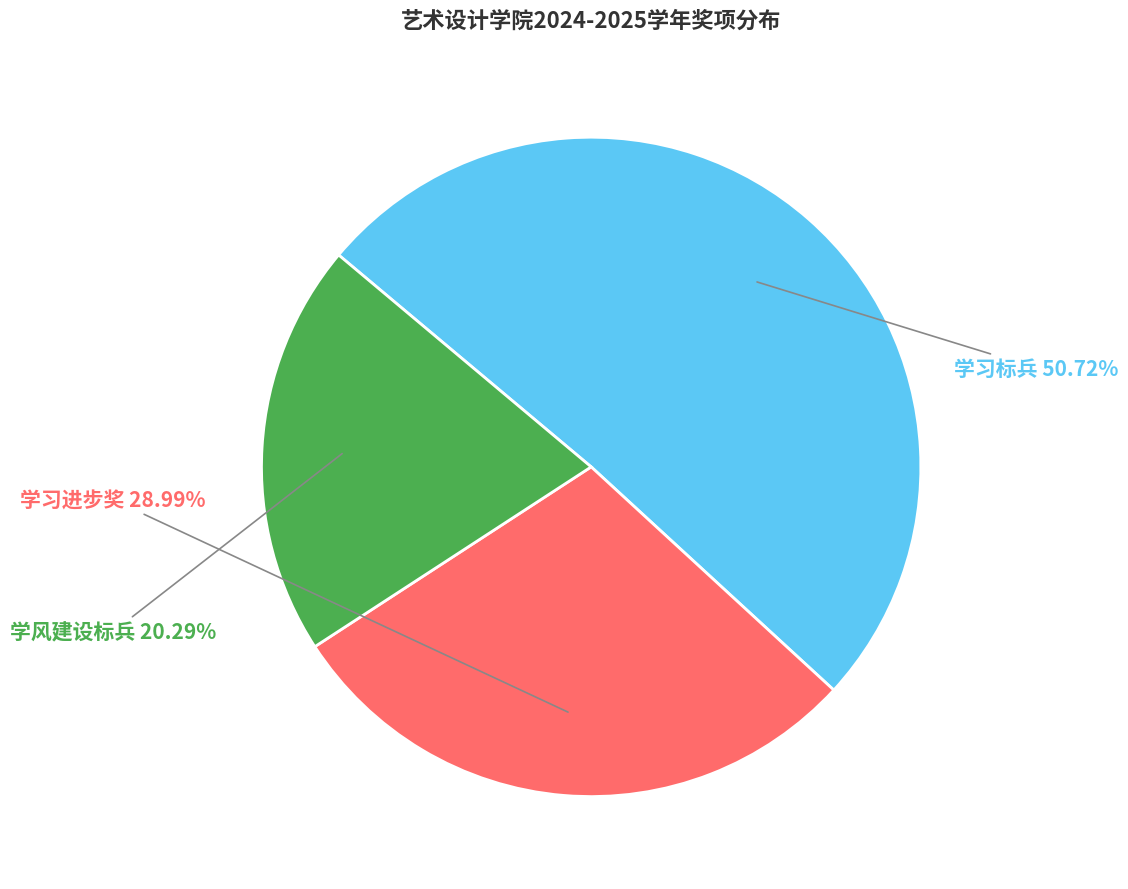

How many slices are in this pie chart?

3